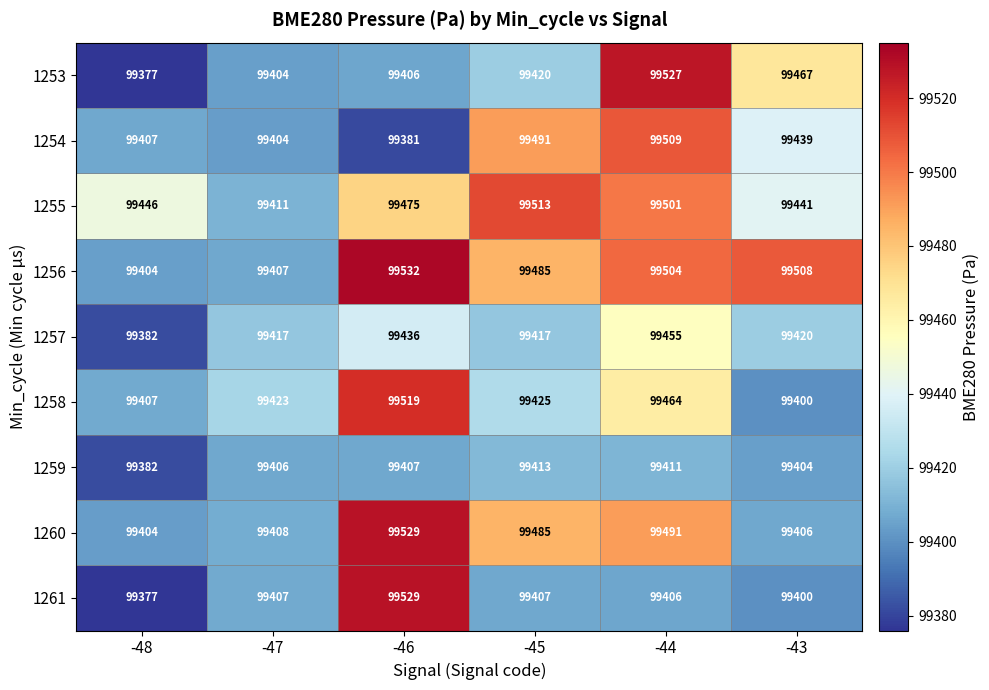

Which series has the largest range (max minus min)?

1261